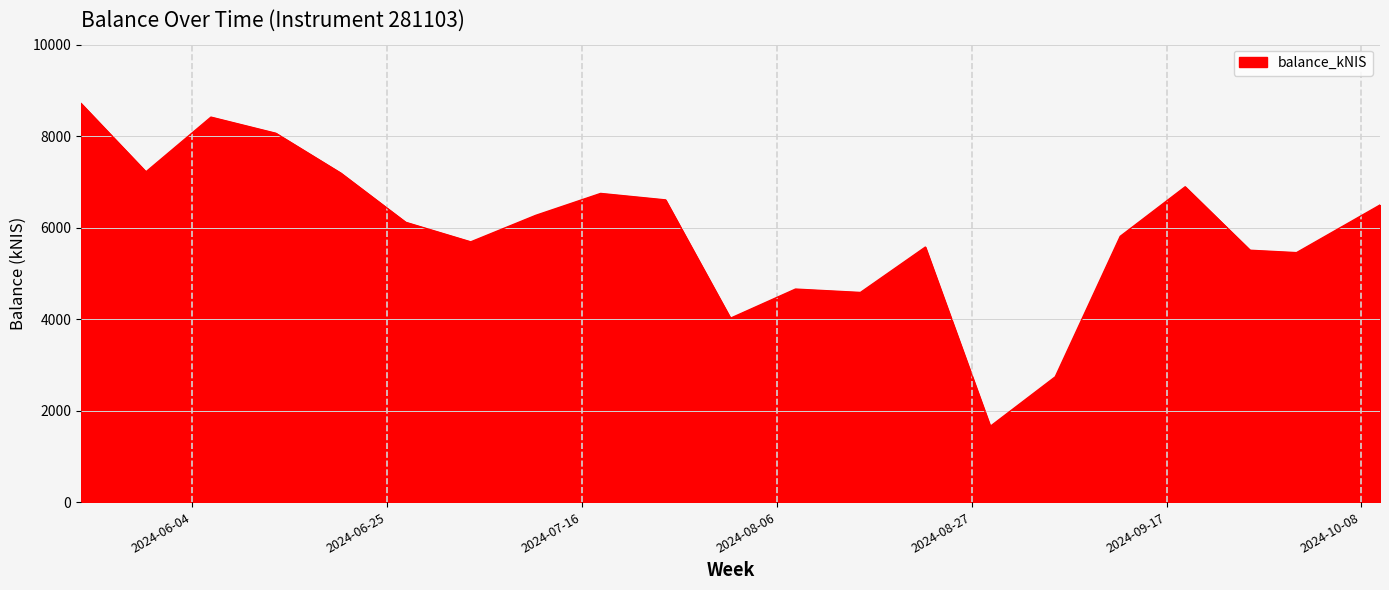

What is the difference between the maximum and minimum values?

7055.9